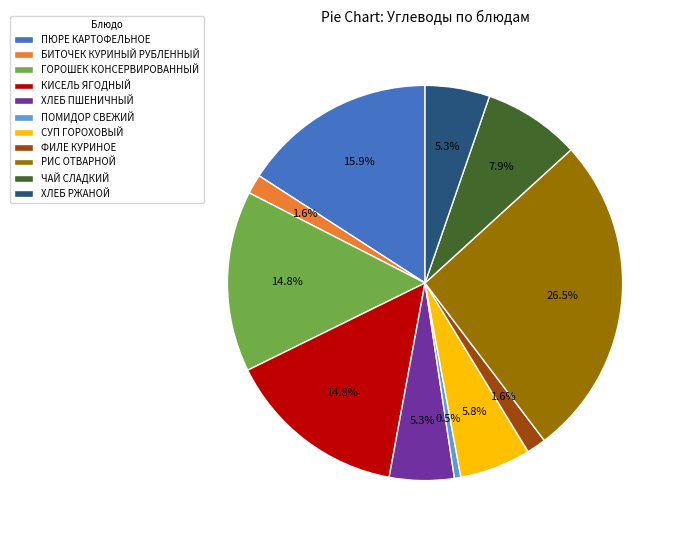

Which slice is the largest?

РИС ОТВАРНОЙ